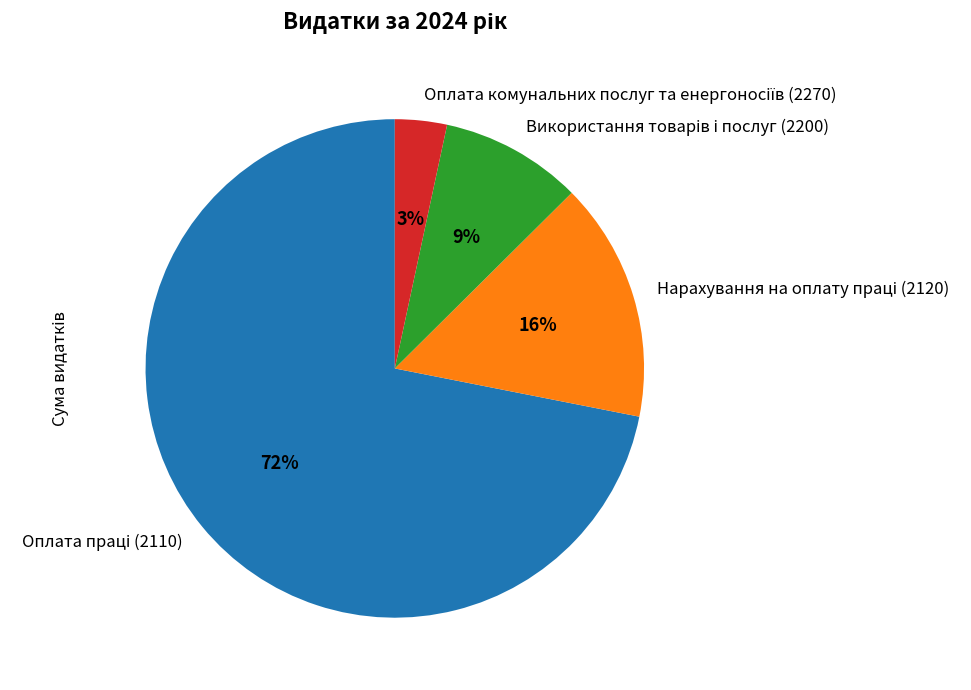

To the nearest percent, what is the average slice percentage?

25%